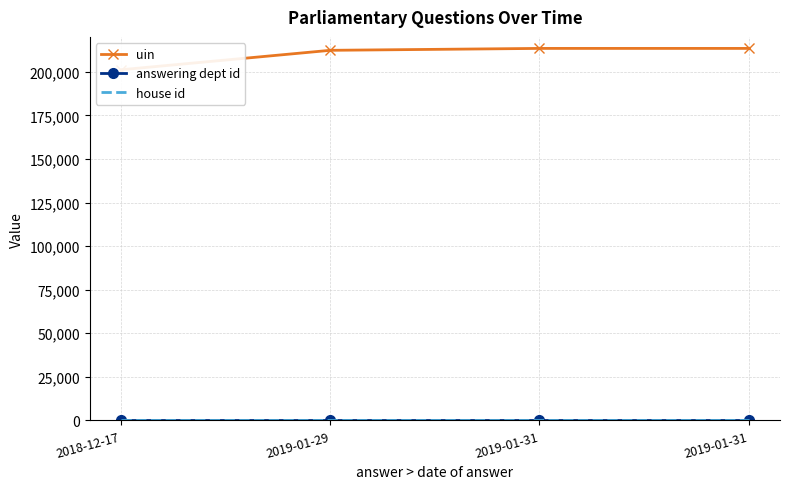

What is the value of the answering dept id point at the 4th from the left?

27